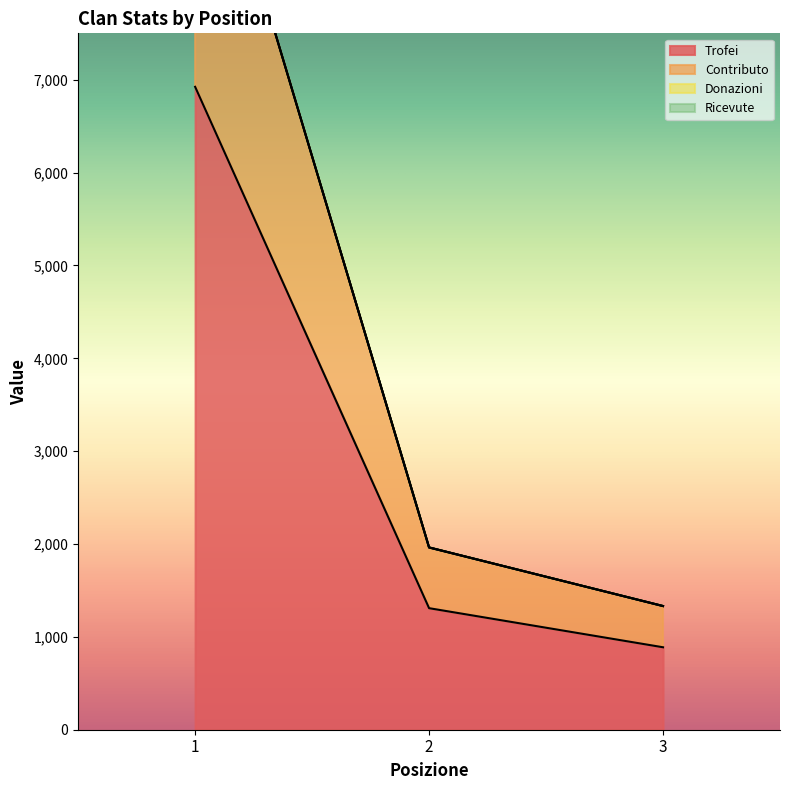

Where does the Contributo series first go above 1963?

1